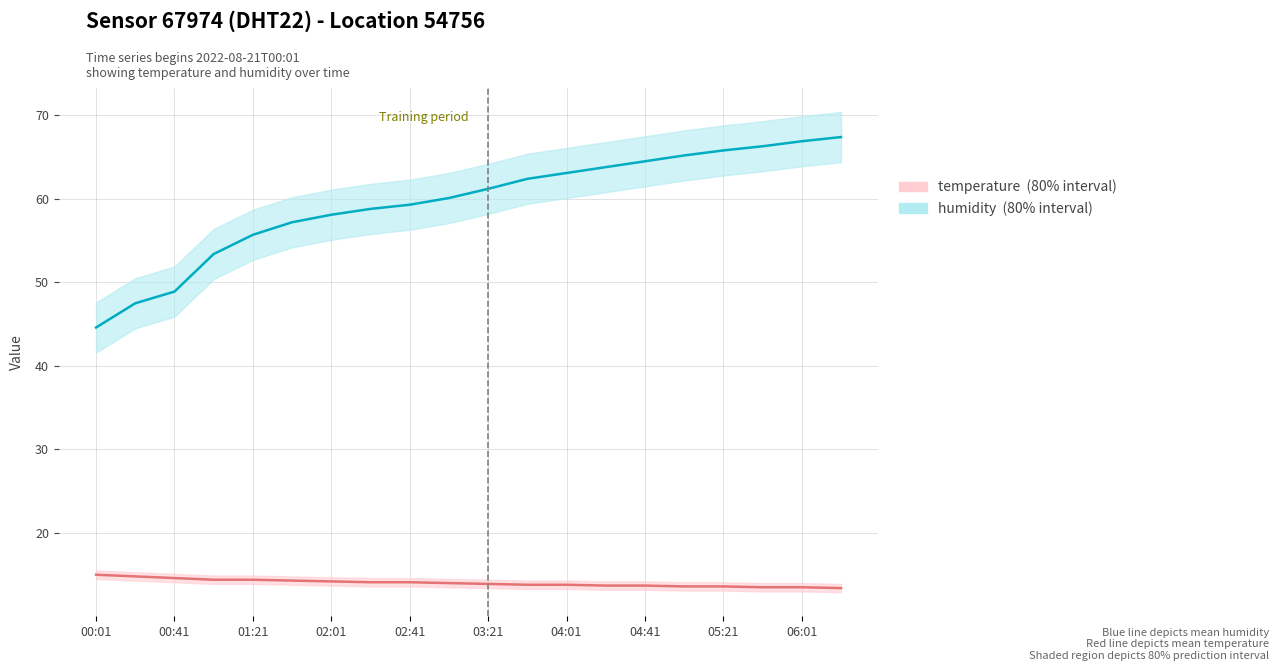

What value does the humidity series have at 04:01?

63.1